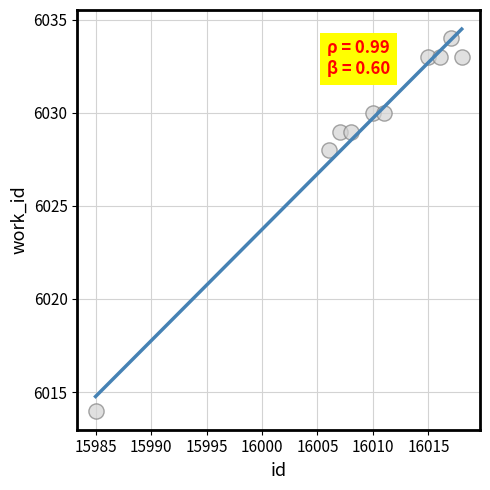

What is the range of Y values (max minus min)?

20